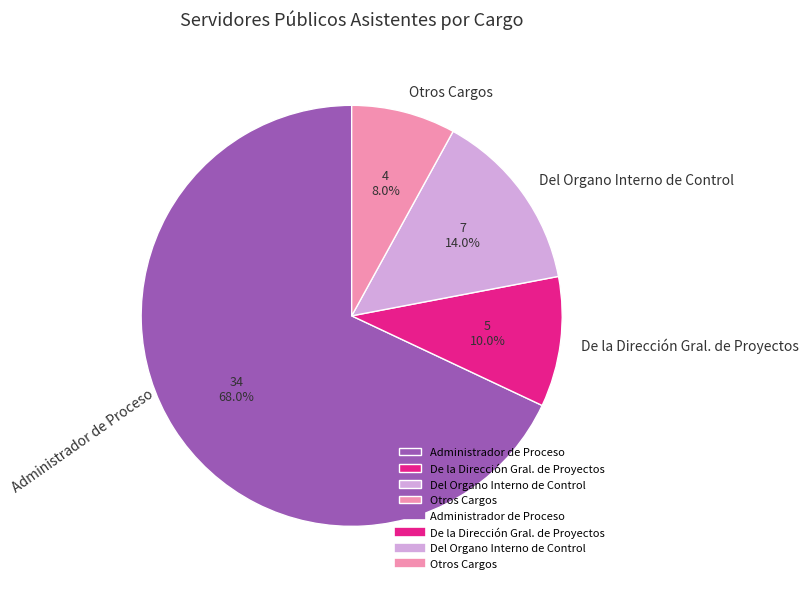

Which slice represents more than half of the pie?

Administrador de Proceso